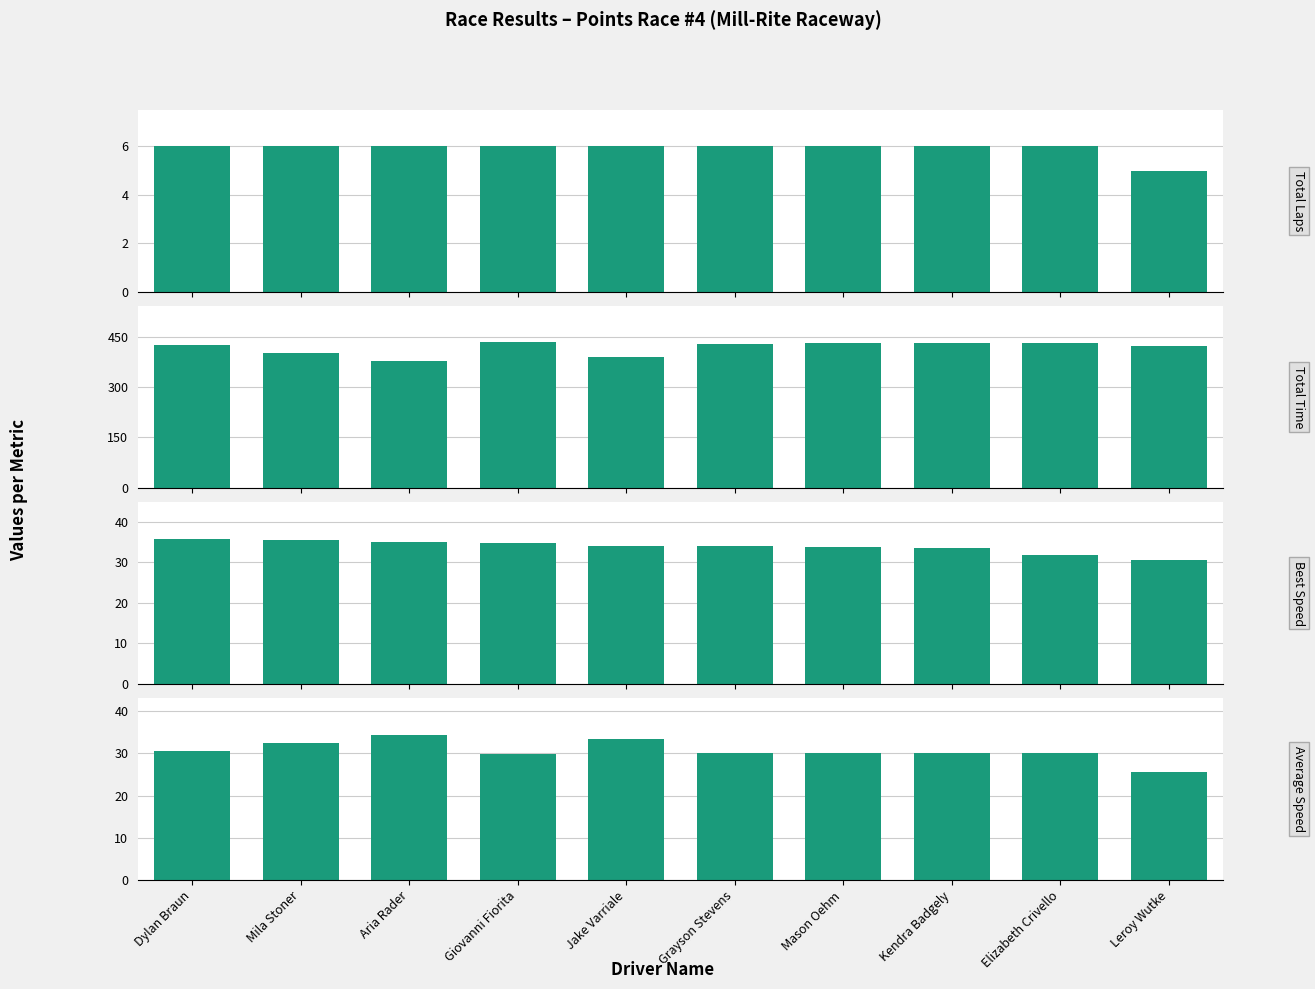

What is the maximum value shown in the chart?

432.7